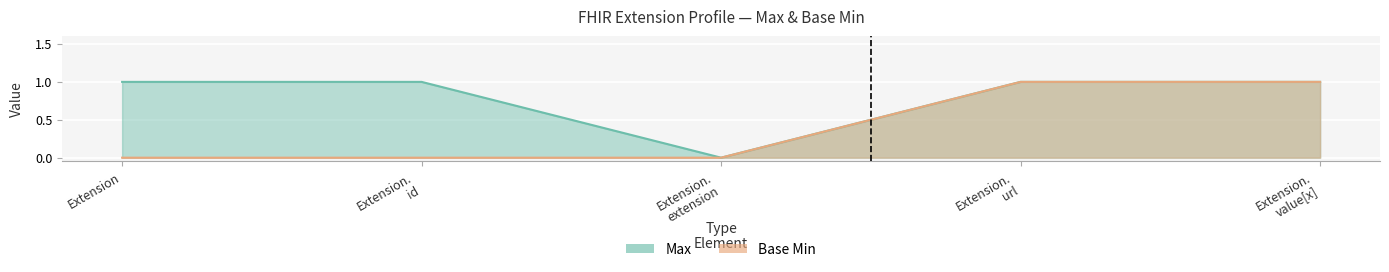

What is the difference between the maximum and minimum values in the Max series?

1